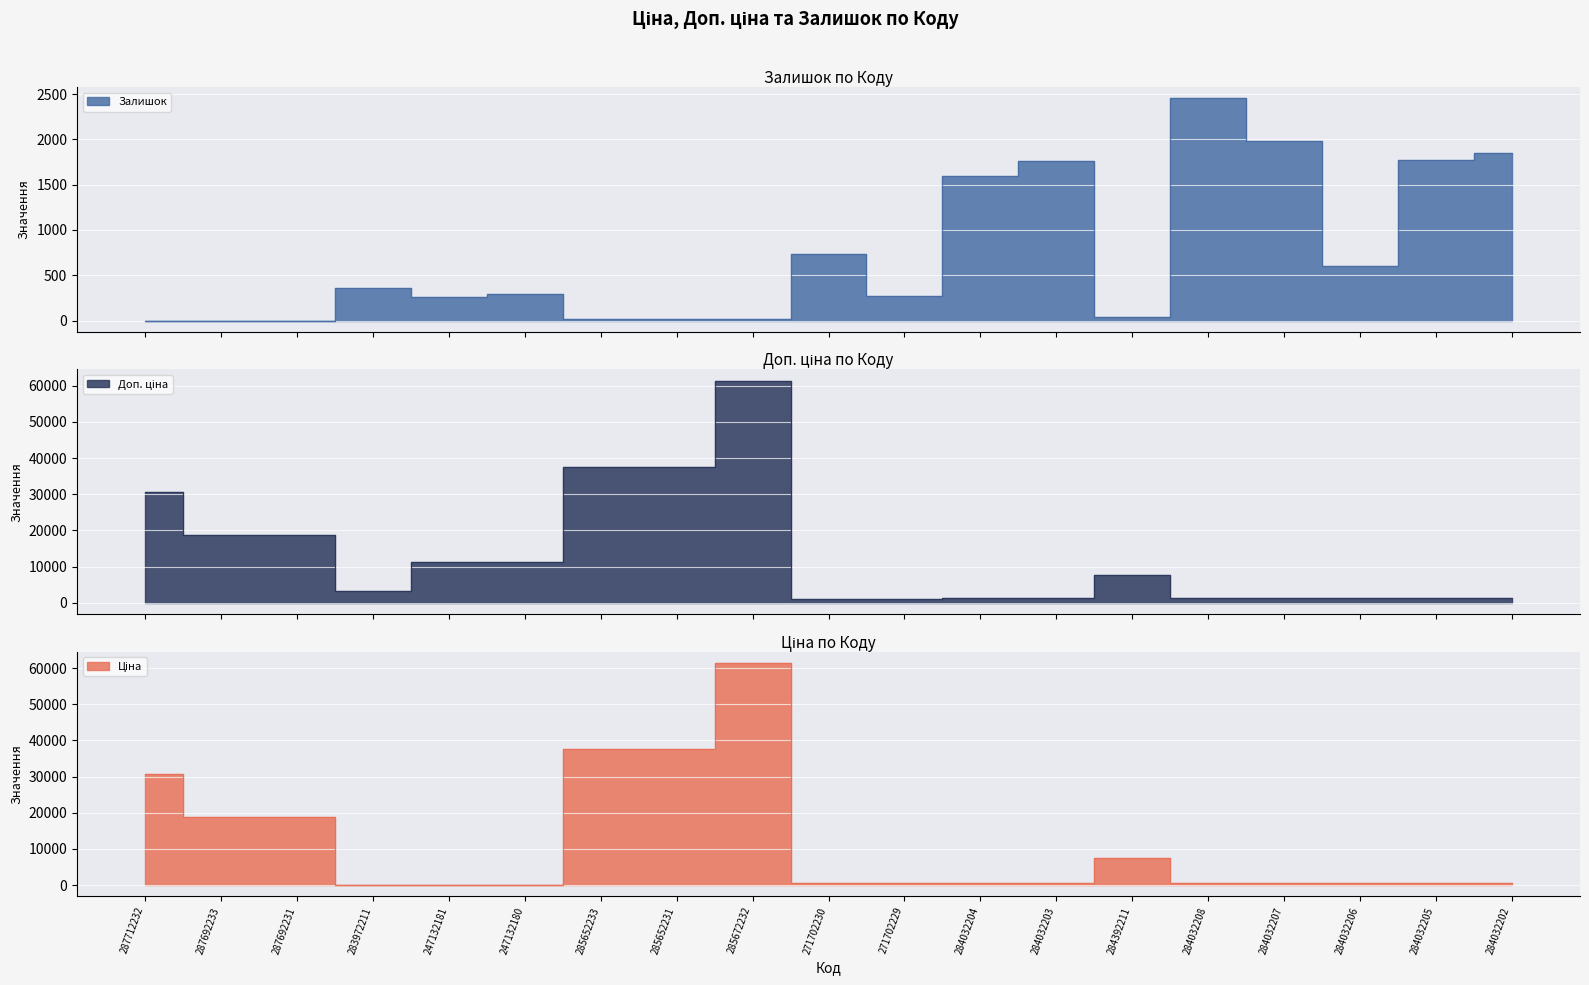

What is the sum of all Залишок values?

14020.0